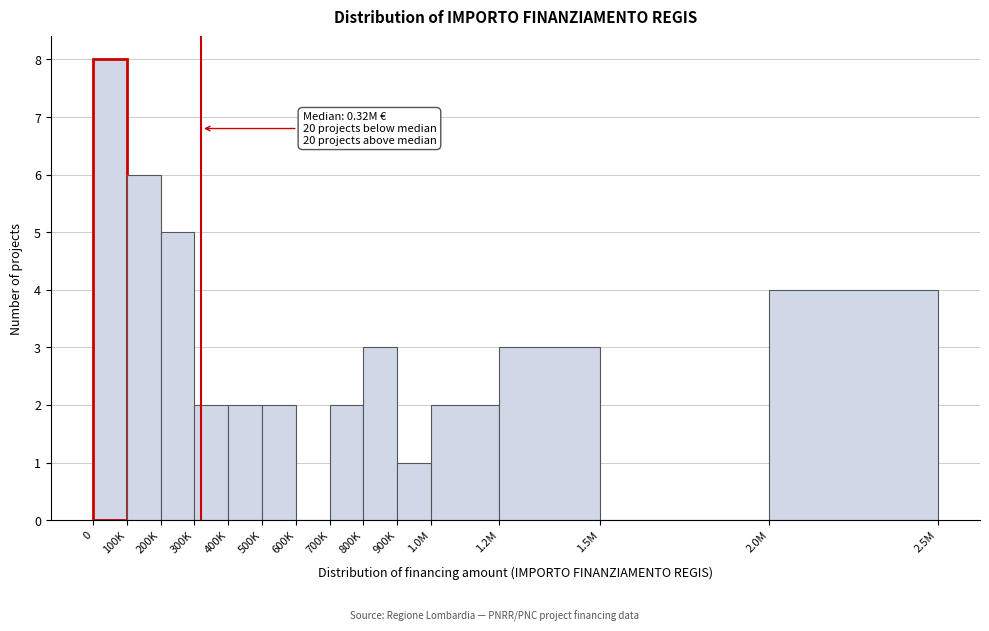

Reading left to right, transcribe all the data shown in this chart.

0=8	100K=6	200K=5	300K=2	400K=2	500K=2	600K=0	700K=2	800K=3	900K=1	1.0M=2	1.2M=3	1.5M=0	2.0M=4